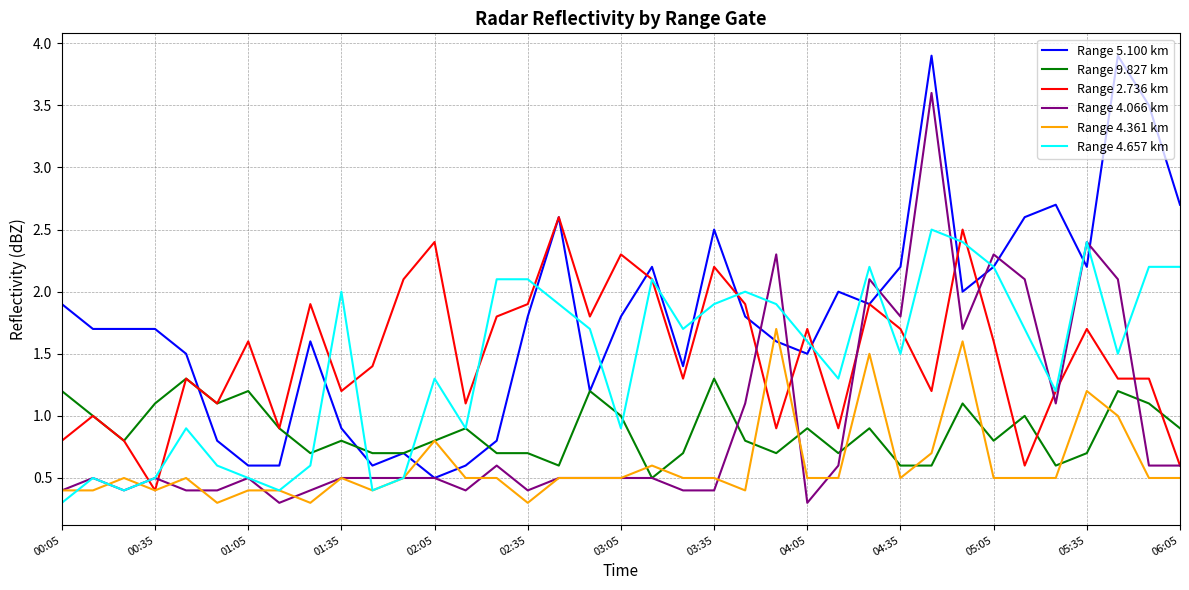

True or false: Range 5.100 km and Range 4.361 km intersect in this chart.

True